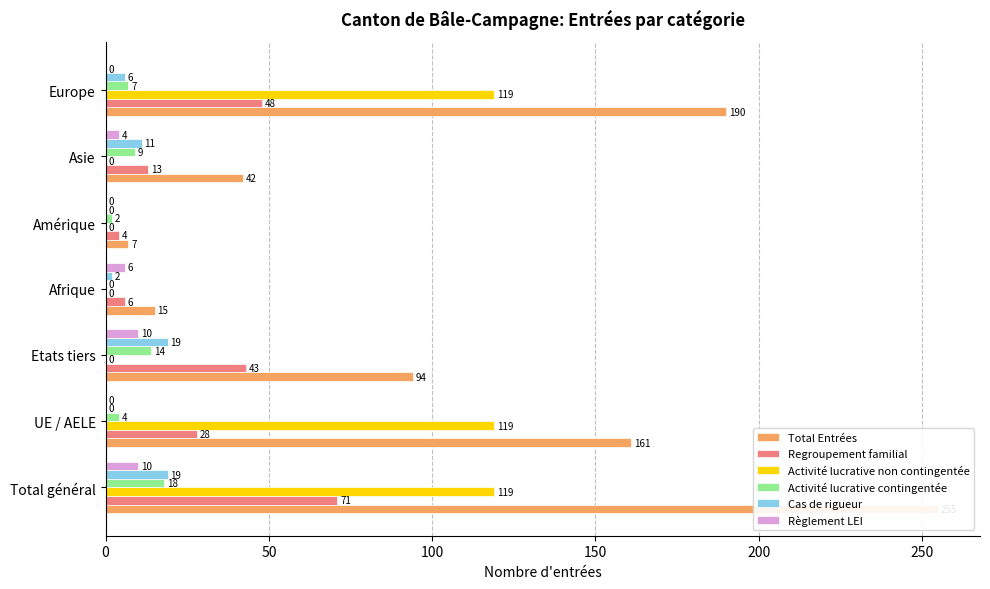

What is the difference between the second highest and minimum values in the Total Entrées series?

183